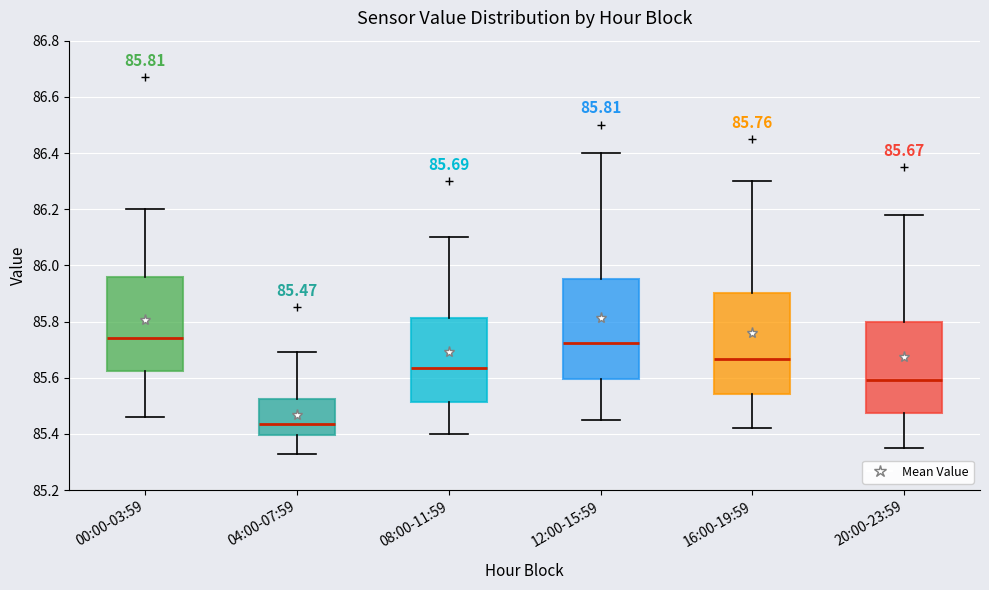

Which box's median line is the lowest?

04:00-07:59